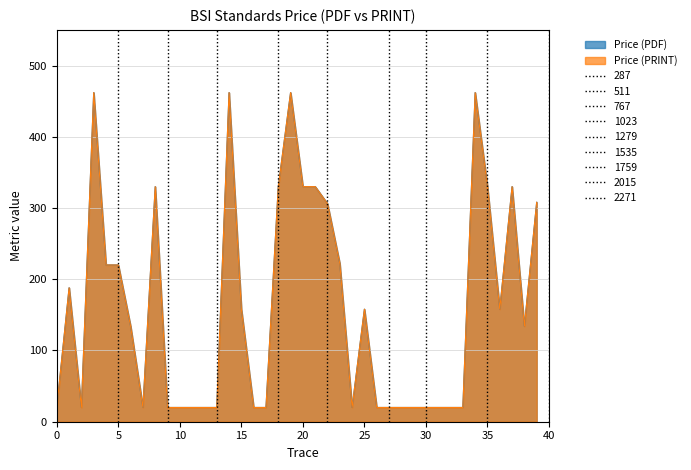

What is the value of the Price (PRINT) point at the 11th from the left?

20